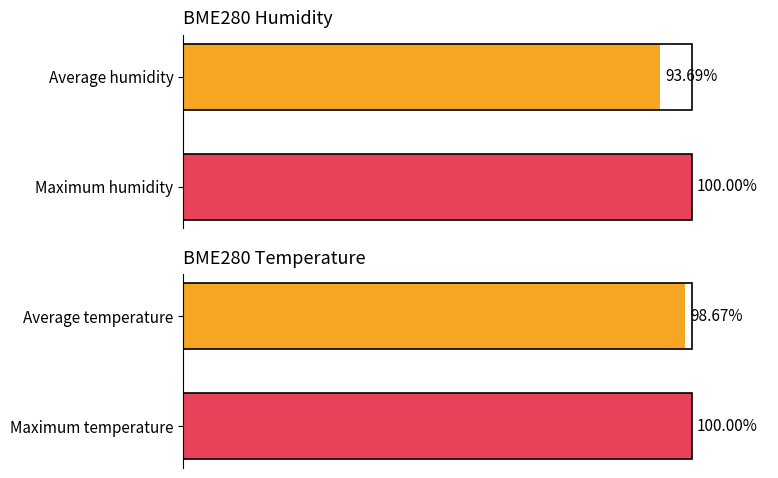

What is the sum of all BME280_temperature values?

198.7